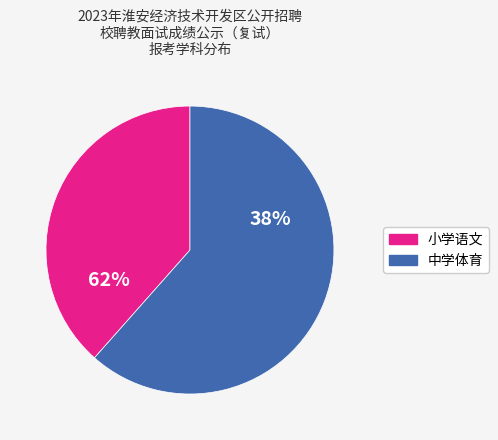

Does 中学体育 represent more than half of the total?

Yes